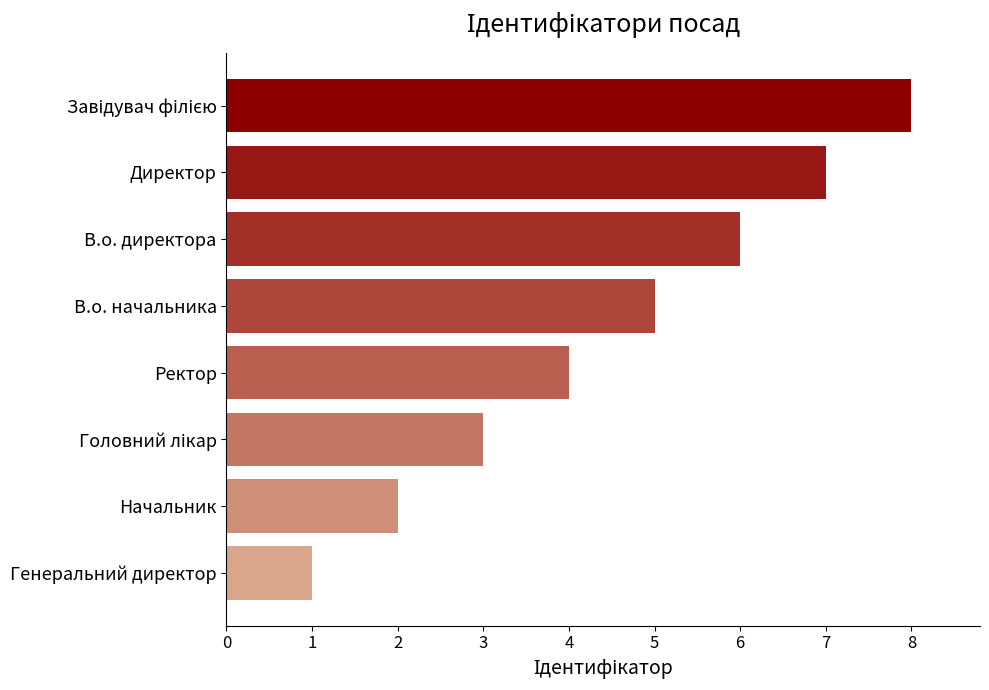

How many data points are less than 5?

4